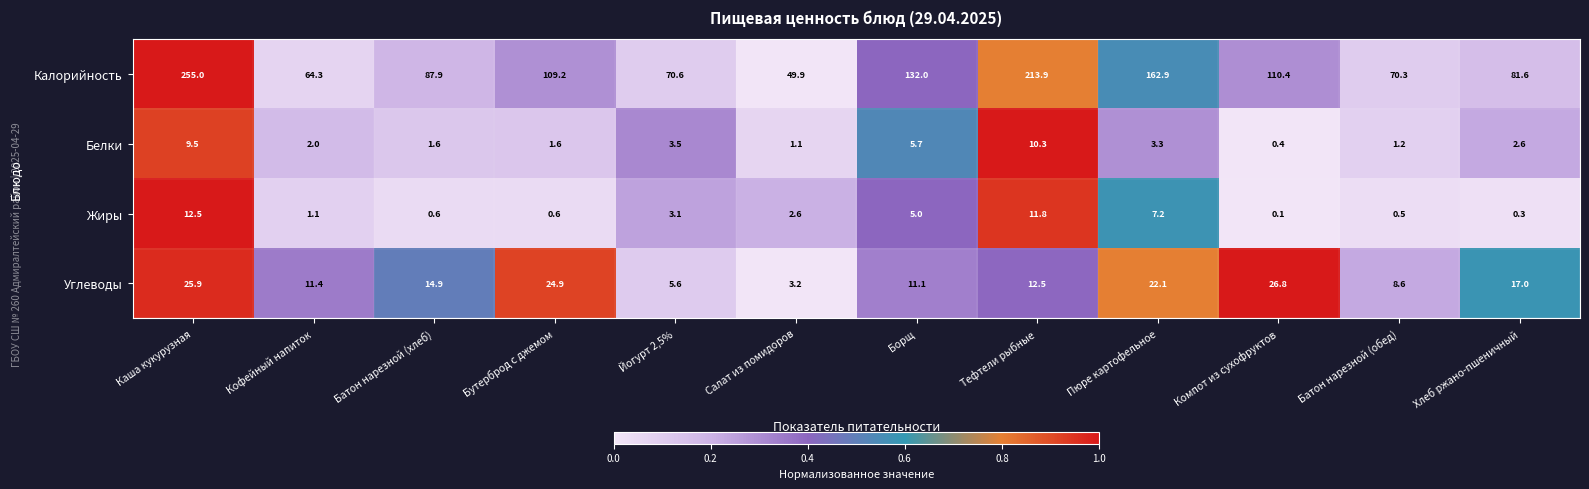

What is the difference between the Калорийность values at Тефтели рыбные and Борщ?

81.9